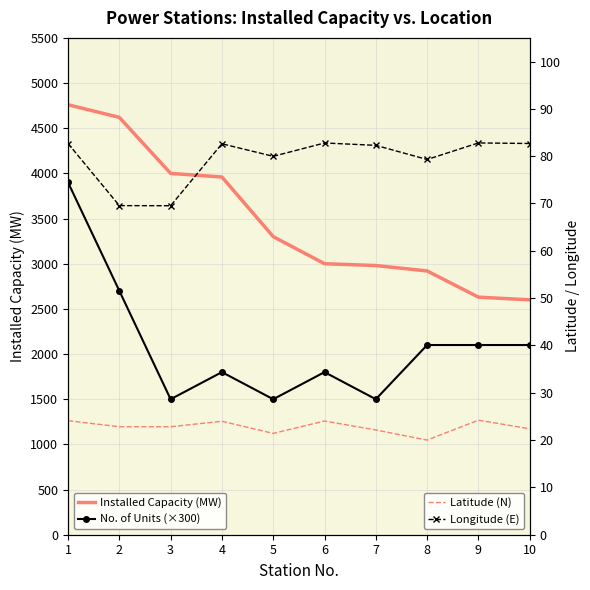

What is the average value of the Latitude (N) series?

22.8